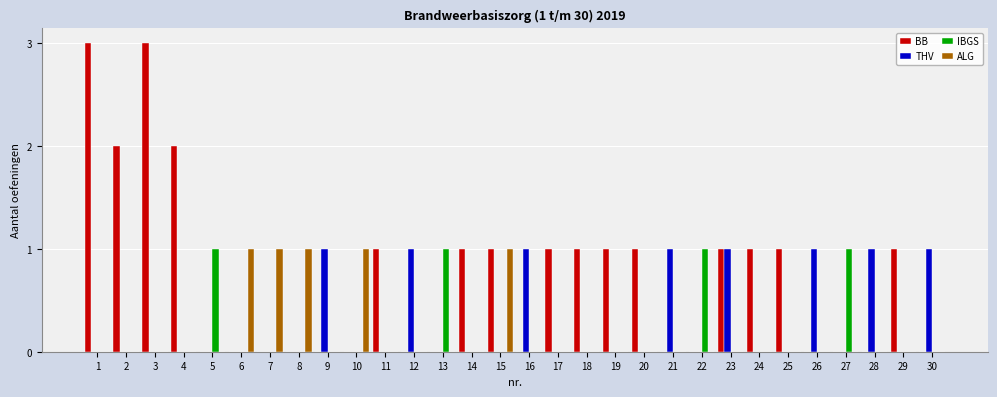

Which series has the largest total across all categories?

BB